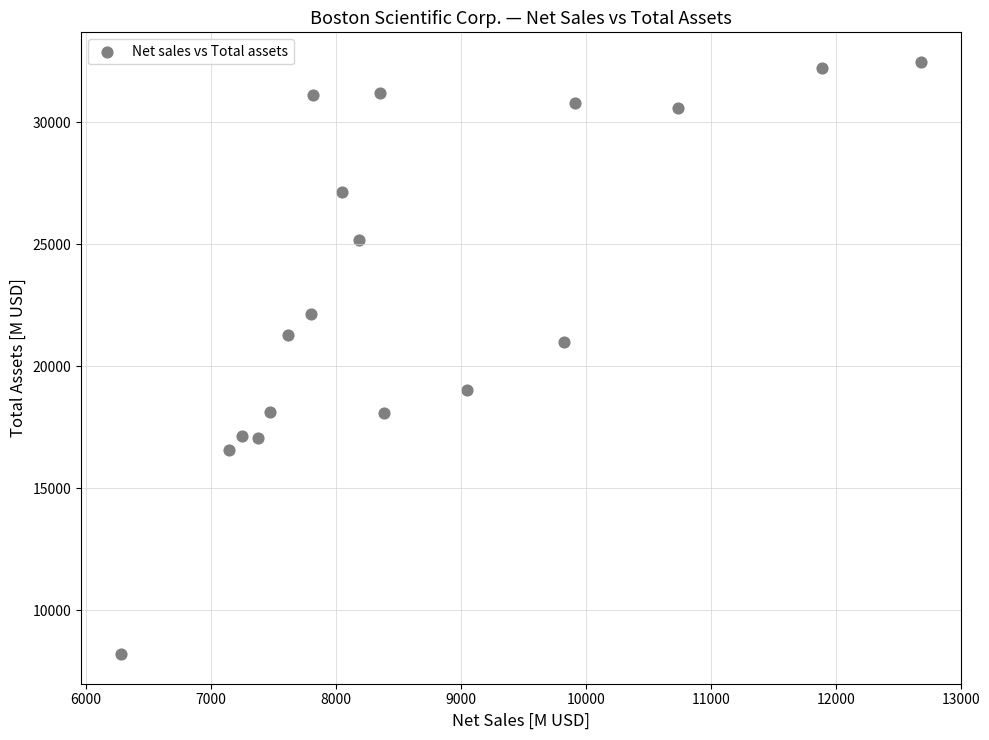

What Y value in the scatter plot is closest to 20332?

20999